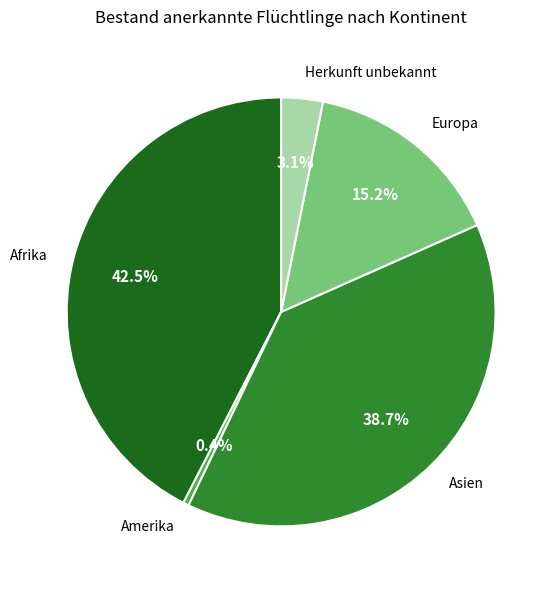

What is the smallest slice in the pie chart?

Amerika